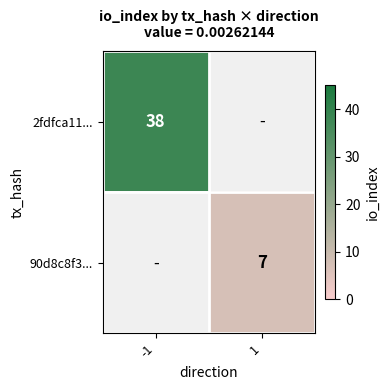

Is it true that 90d8c8f3... equals 4 at 1?

False